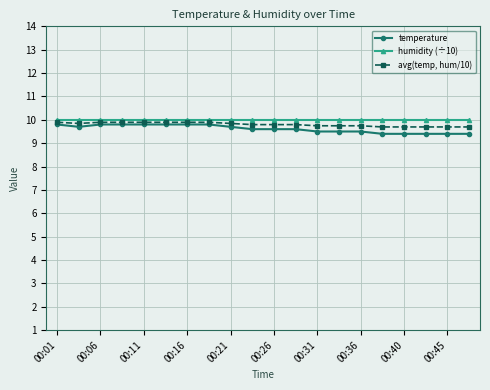

What is the value of the temperature point at the 16th from the left?

9.4